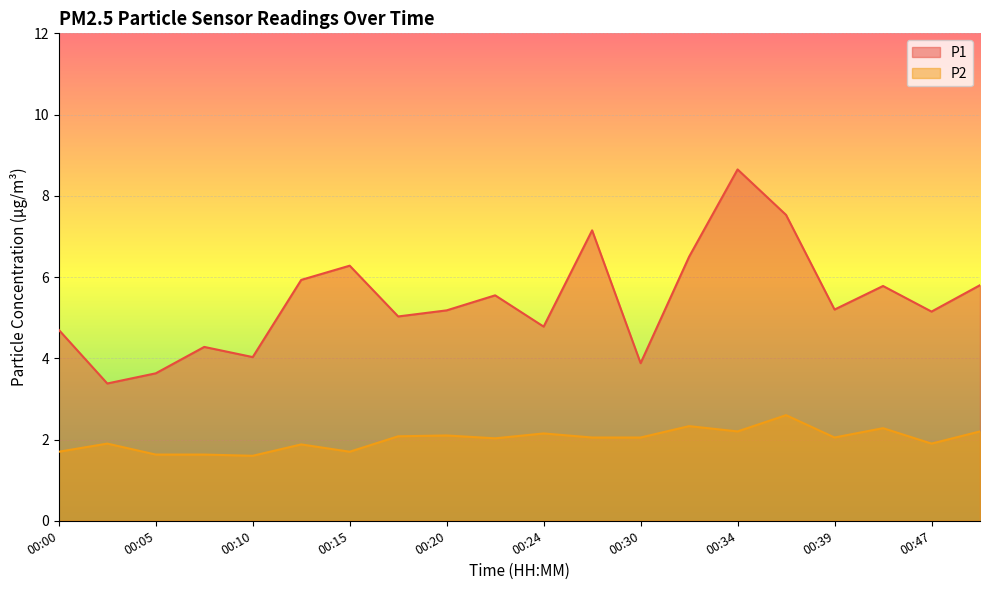

How many values in the P1 series exceed 5?

13